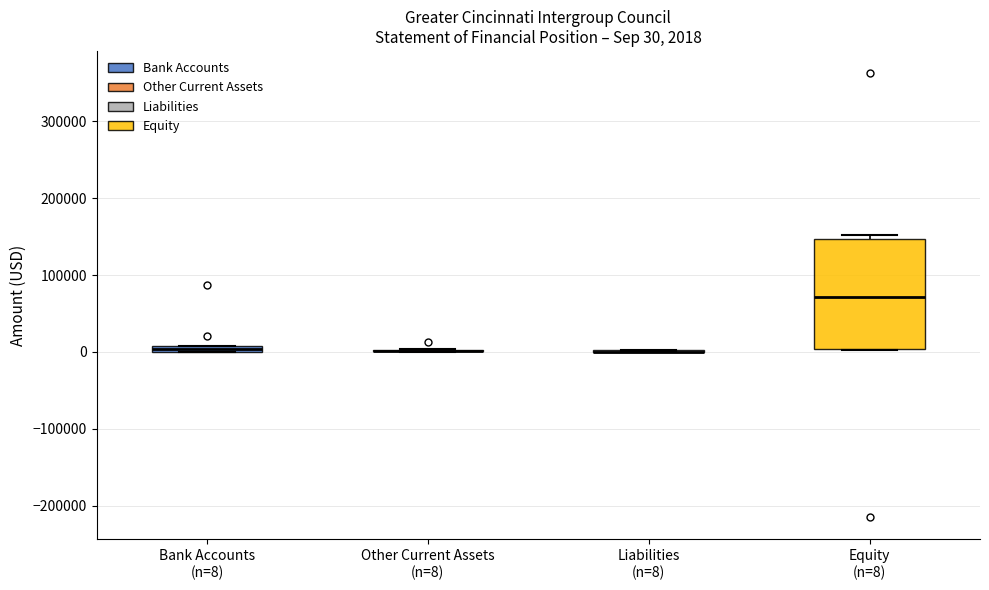

Comparing the boxes themselves (not the whiskers), which one is the tallest?

Equity (n=8)